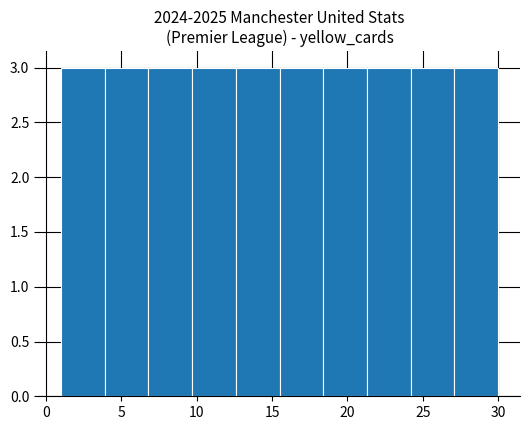

How tall is the bar that spans 12.6 to 15.5 on the x-axis? Neither the bar edges nor the heights are printed on the chart, so give them approximately, as read against the axes.

3